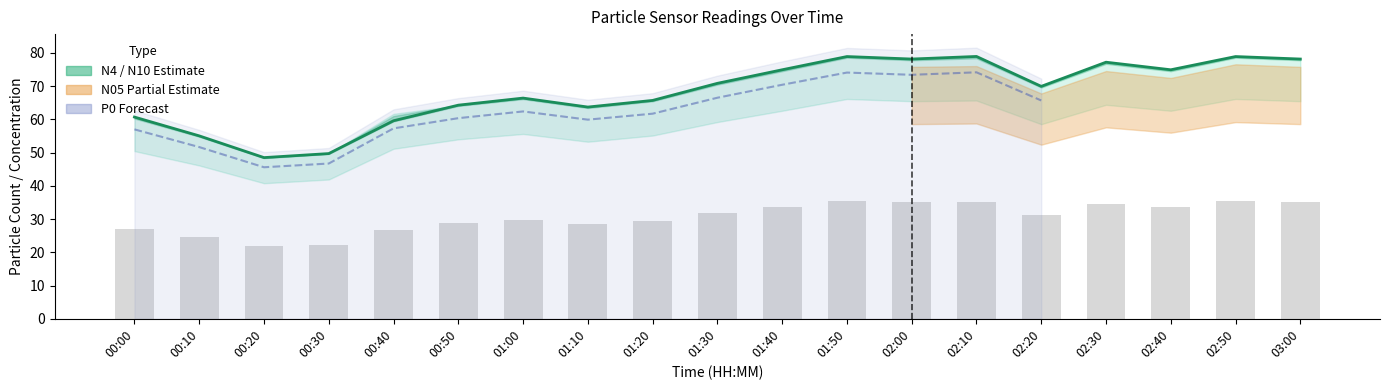

What is the label of the 12th bar from the left?

01:50